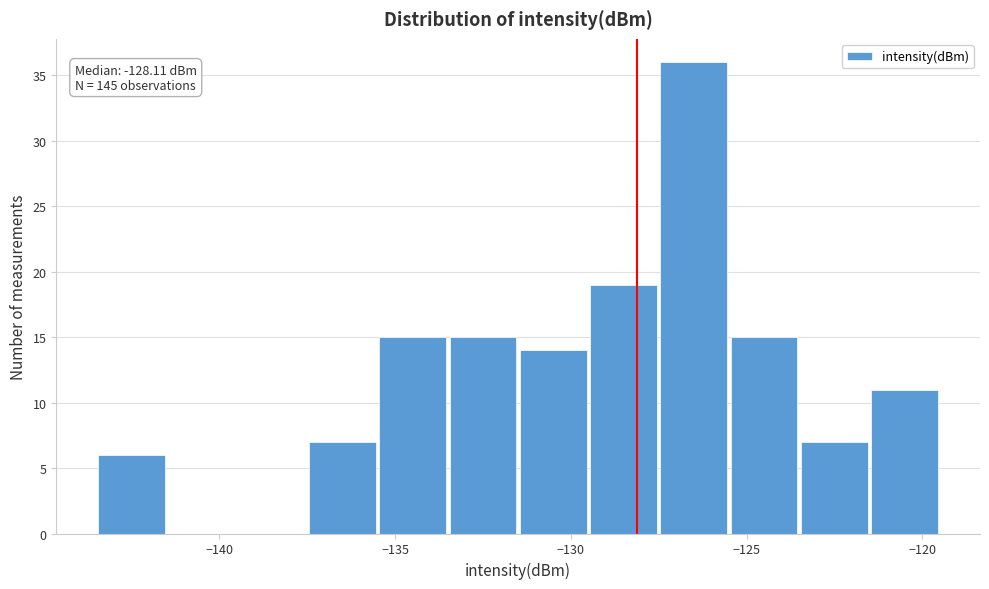

Over which range of the x-axis is the bar tallest?

-127.5 to -125.5